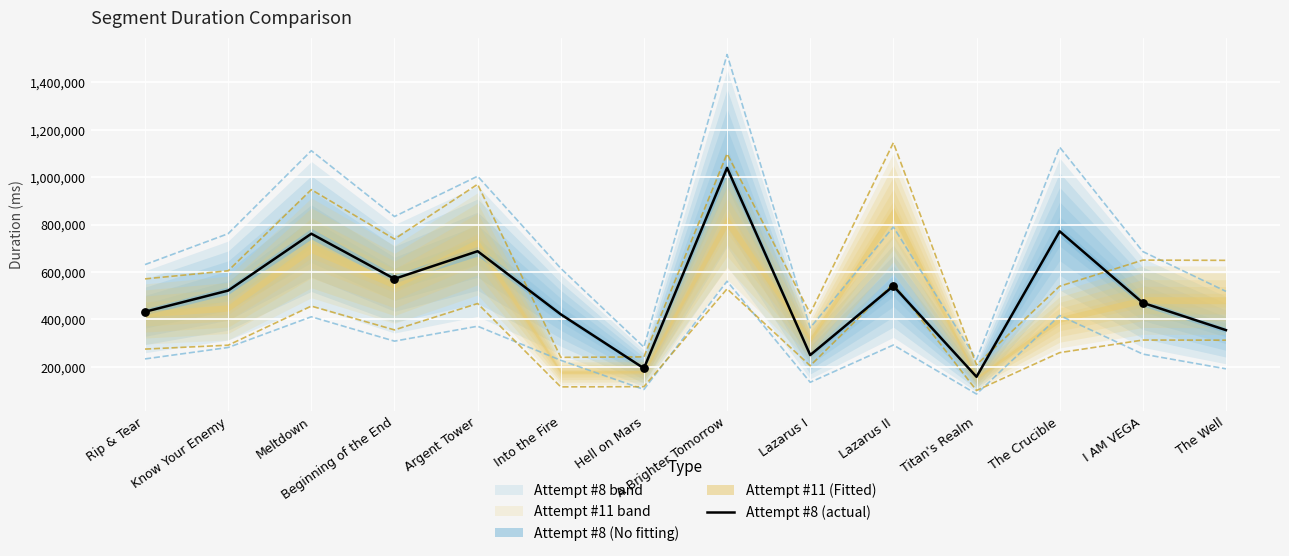

Between The Well and Know Your Enemy, which is larger?

Know Your Enemy